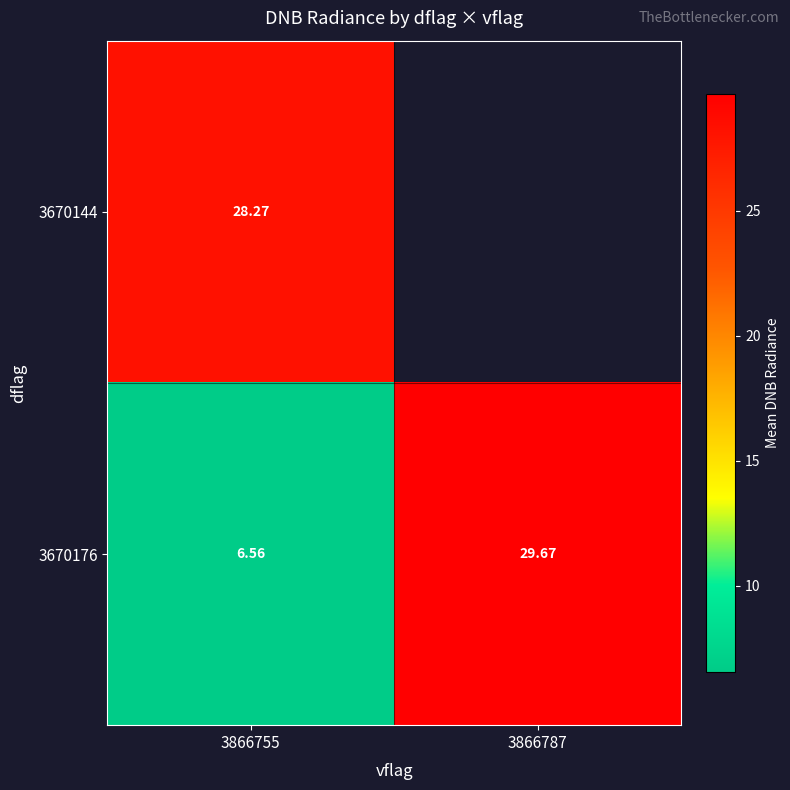

Is the value of 3670176 at 3866755 greater than the value of 3670144 at 3866755?

No